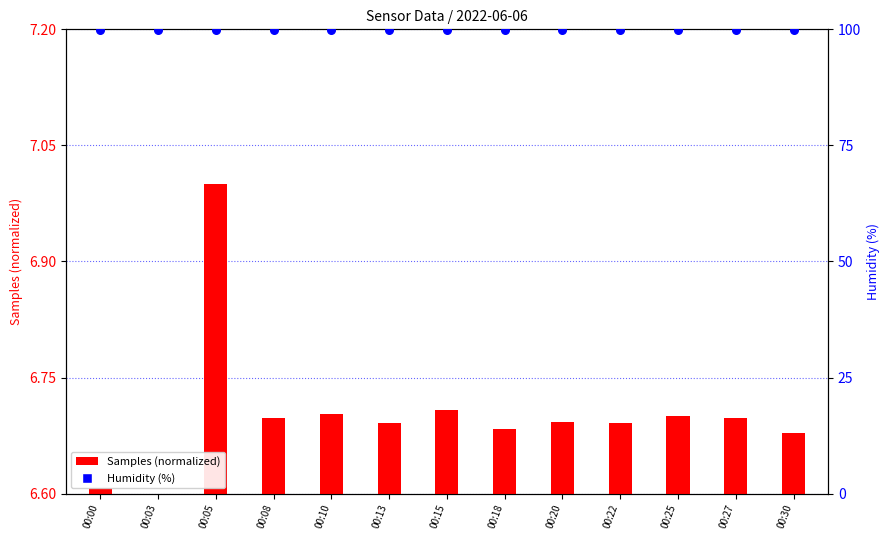

Which series has the largest total across all categories?

Humidity (%)